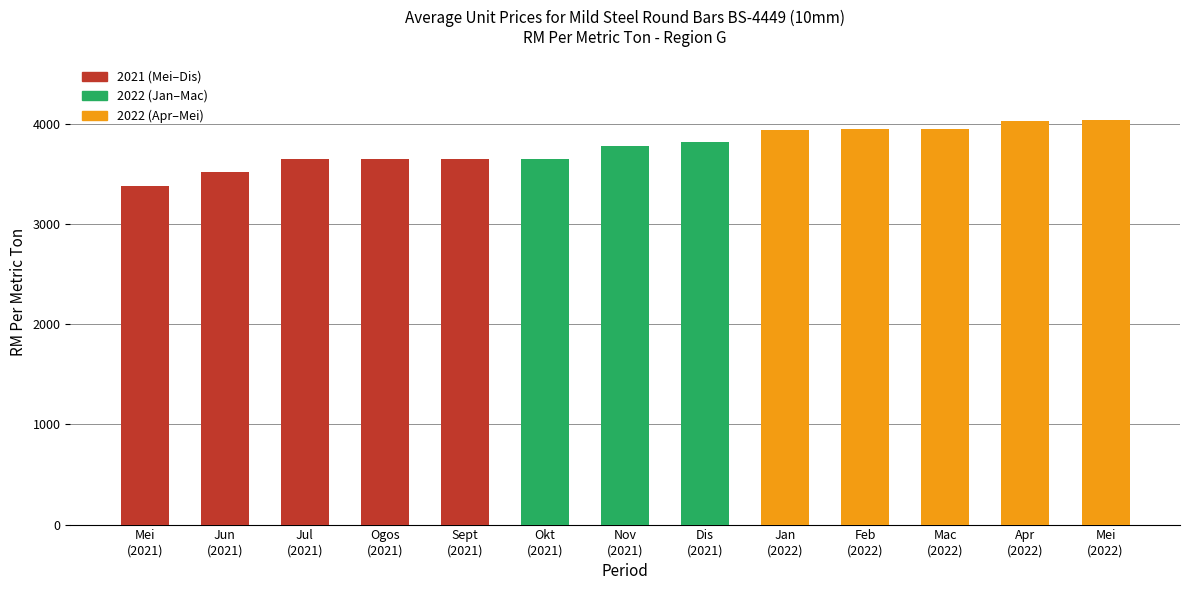

At which label does the data first exceed 3771?

Nov
(2021)